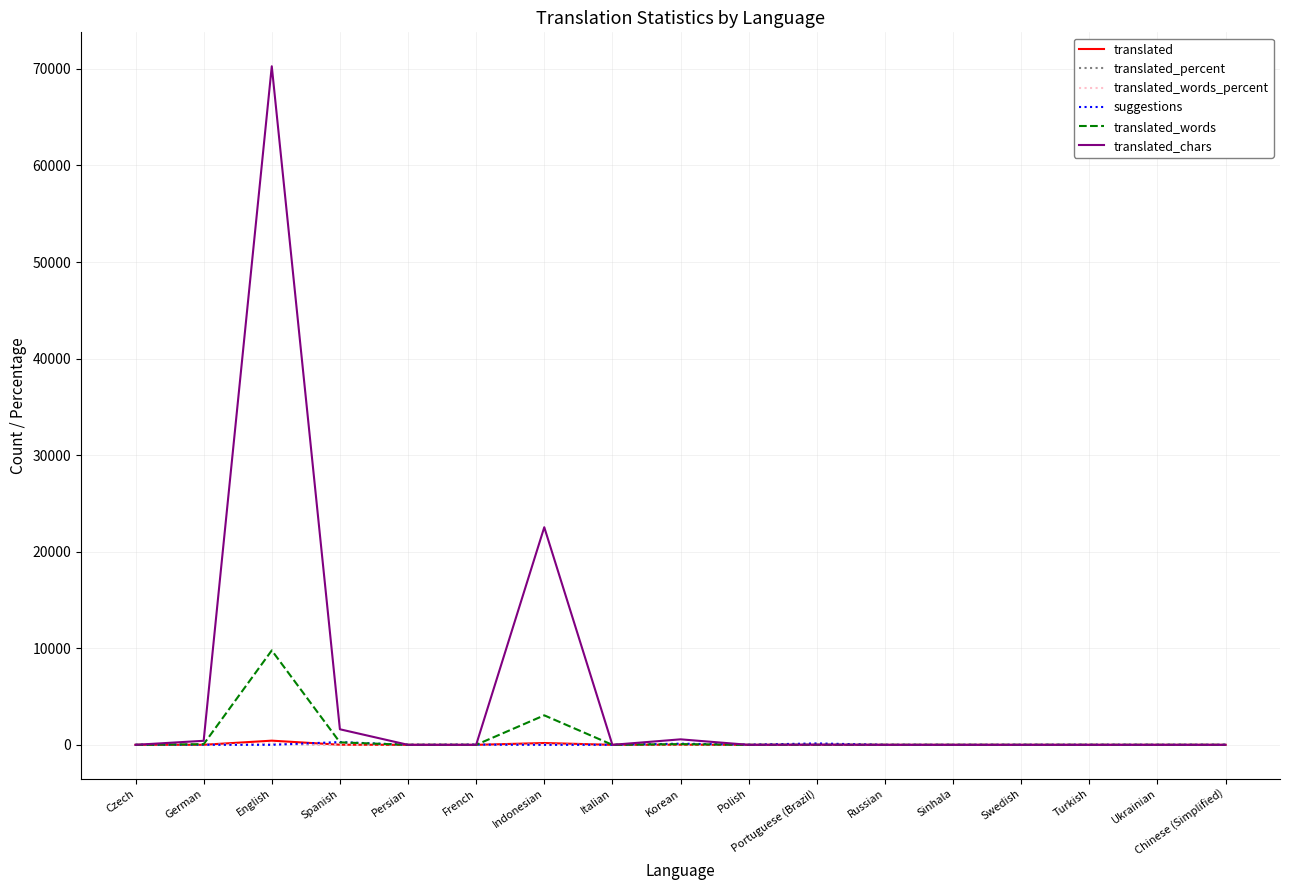

What is the average value of the suggestions series?

36.7